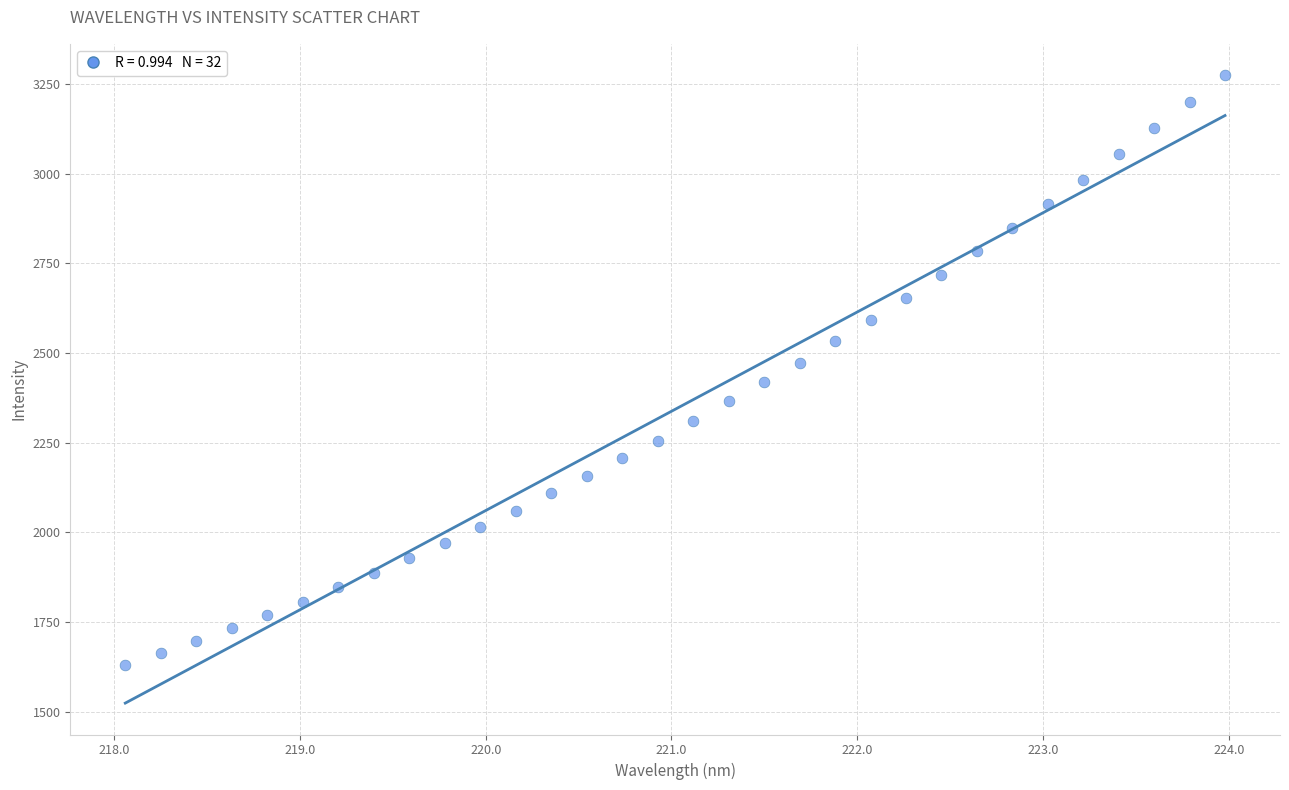

What is the range of Y values (max minus min)?

1643.9